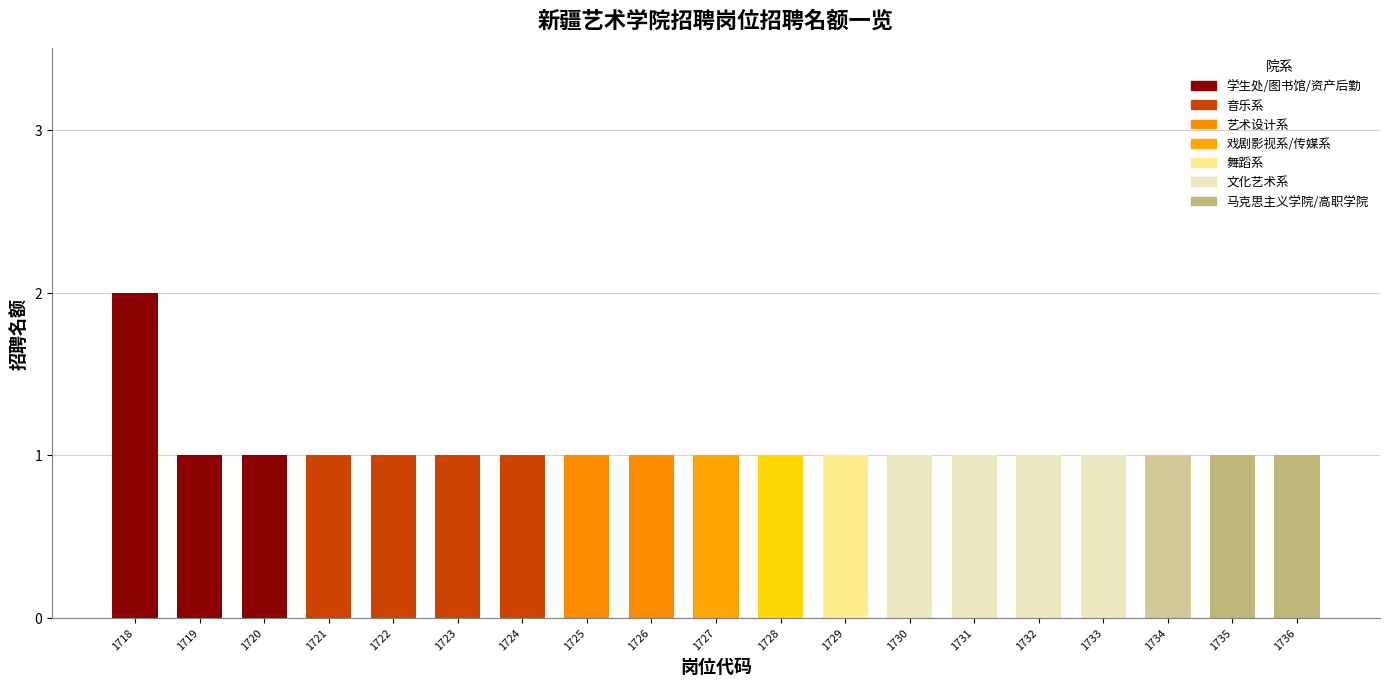

Approximately how many times larger is the value at 1735 compared to 1729?

1.0